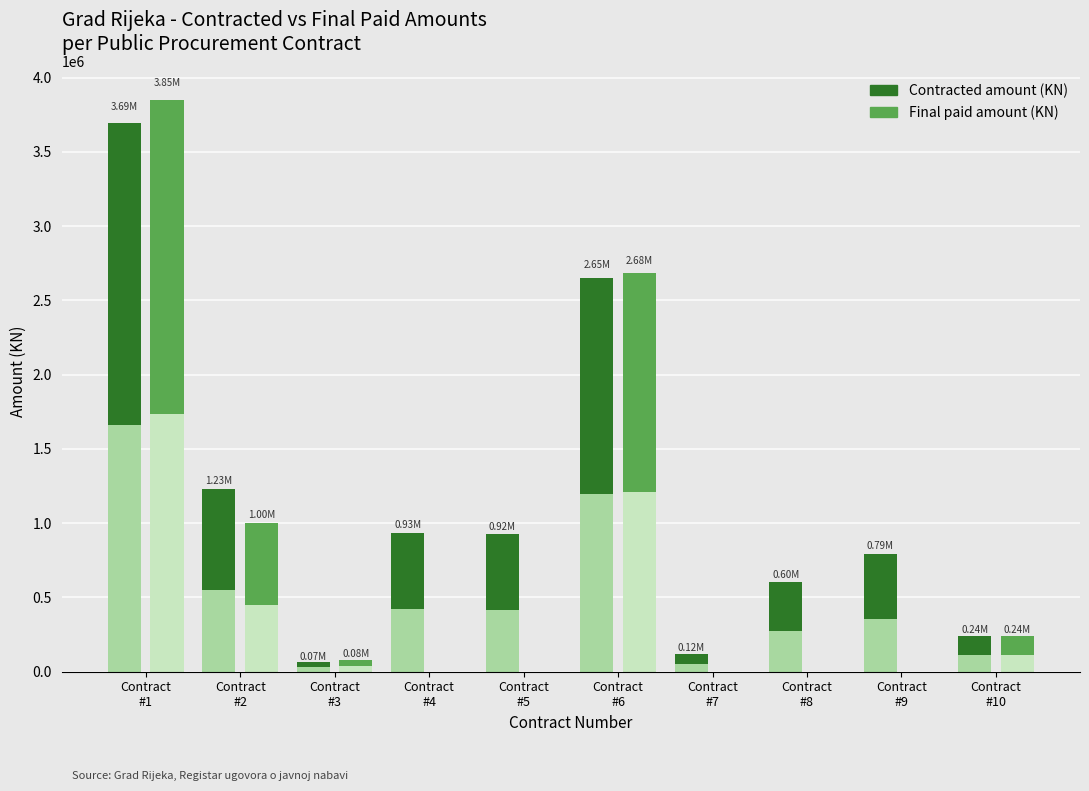

Rank the series by their maximum value, from highest to lowest.

Final paid amount (KN), Contracted amount (KN)